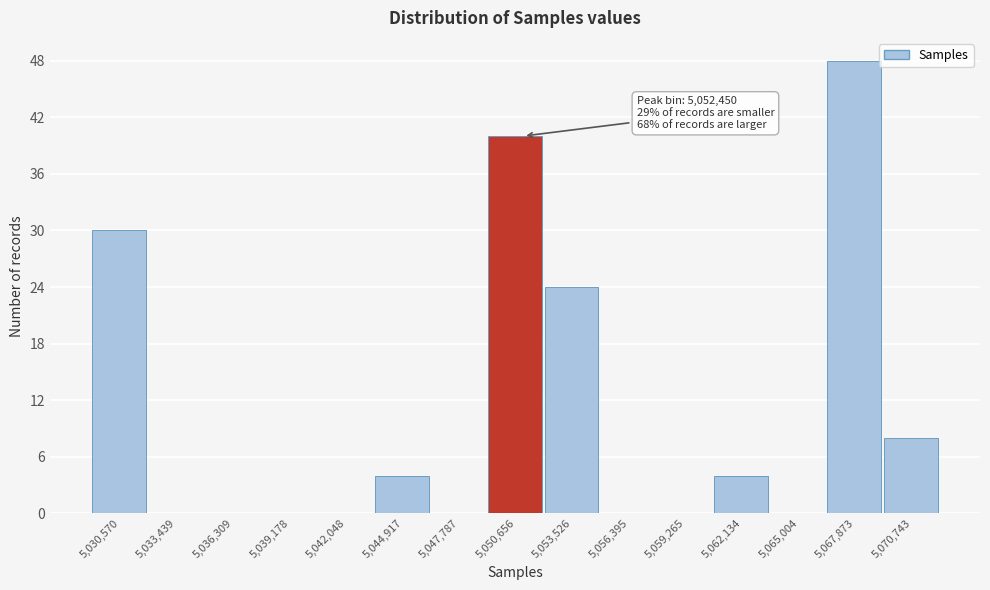

Reading left to right, list all the values displayed in this chart.

5,030,570=30	5,033,439=0	5,036,309=0	5,039,178=0	5,042,048=0	5,044,917=4	5,047,787=0	5,050,656=40	5,053,526=24	5,056,395=0	5,059,265=0	5,062,134=4	5,065,004=0	5,067,873=48	5,070,743=8